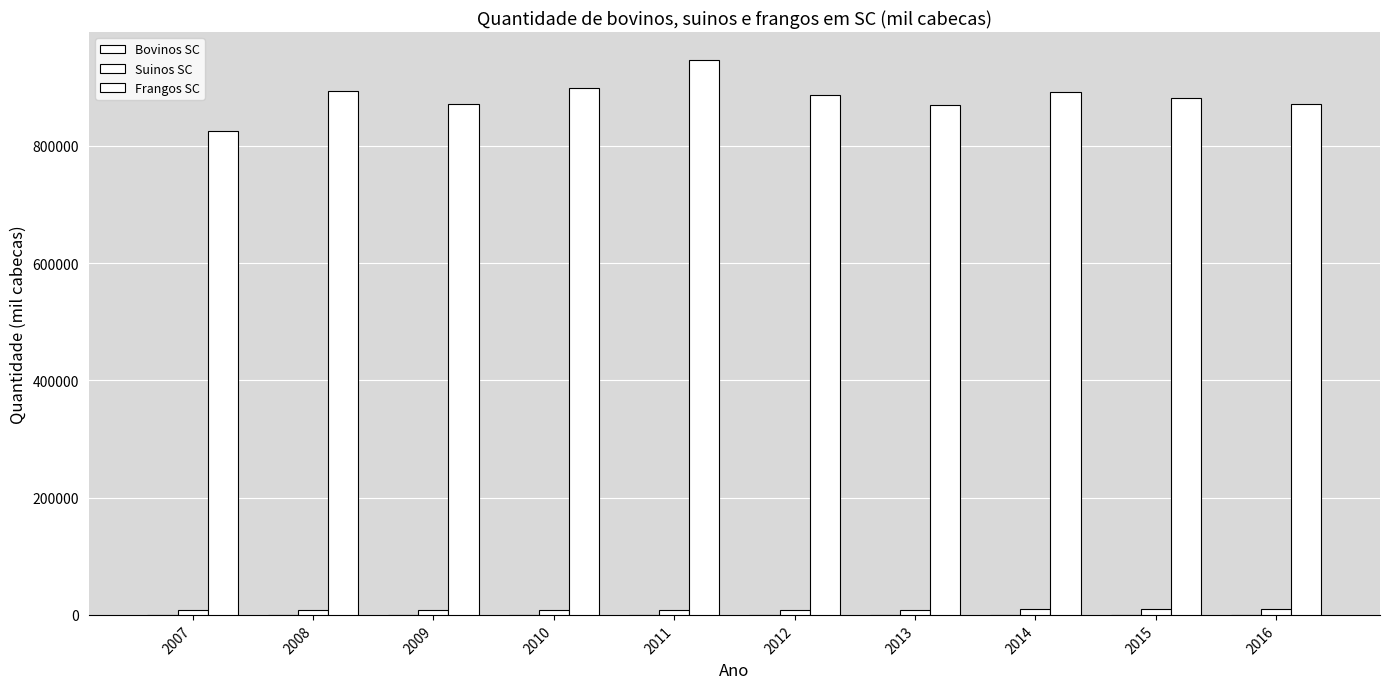

What is the difference between the maximum and second lowest values in the Bovinos SC series?

151.2